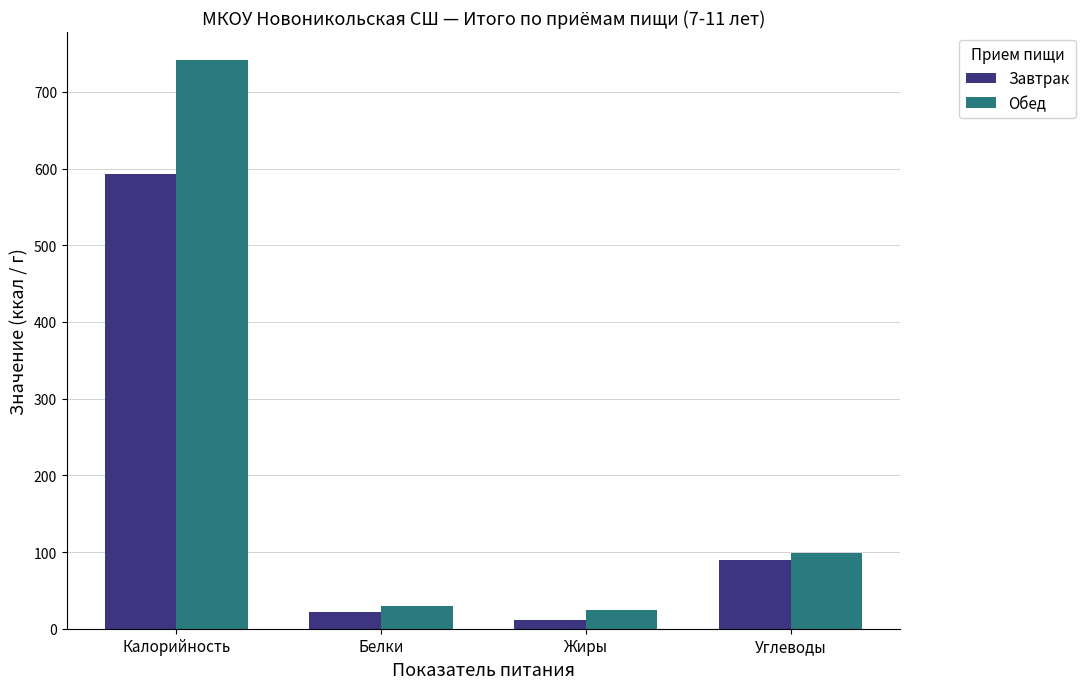

Which label corresponds to the smallest value in the chart?

Жиры